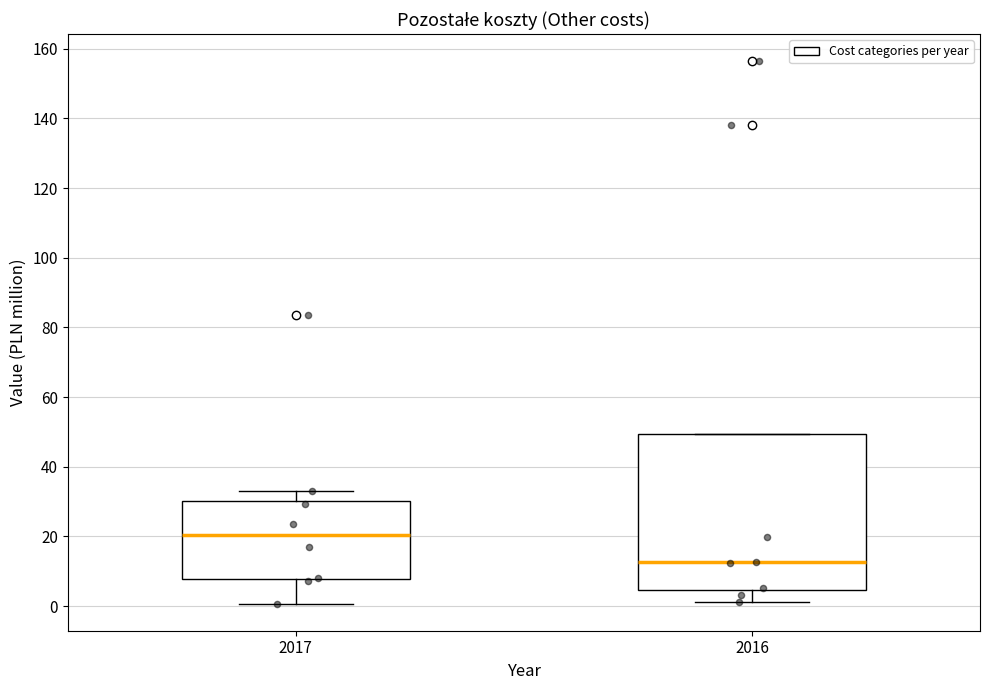

Which box is the tallest, from its lower edge to its upper edge?

2016